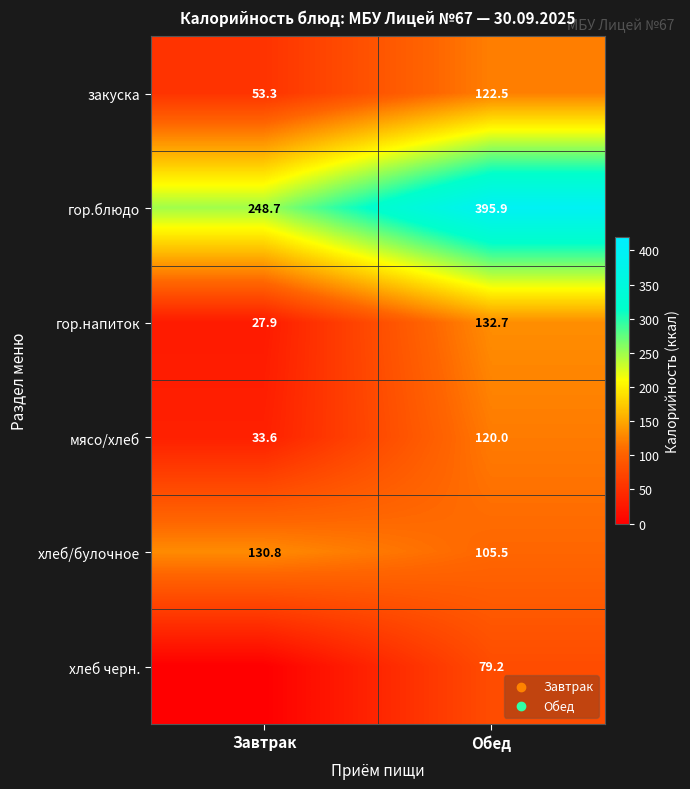

The гор.напиток series shows 41.0 at Завтрак. True or false?

False